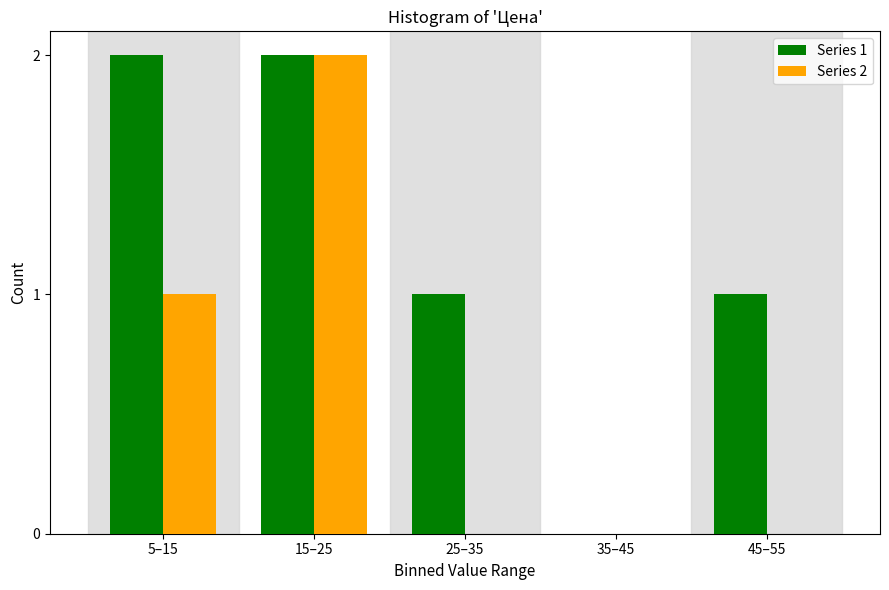

Reading left to right, transcribe all the data shown in this chart.

Series 1: 5–15=2	15–25=2	25–35=1	35–45=0	45–55=1
Series 2: 5–15=1	15–25=2	25–35=0	35–45=0	45–55=0